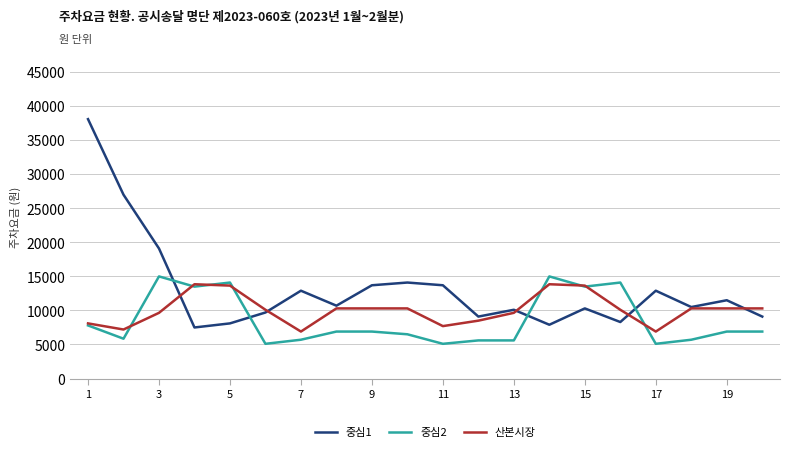

True or false: 중심1 has more than 2 points higher than both neighbors.

True